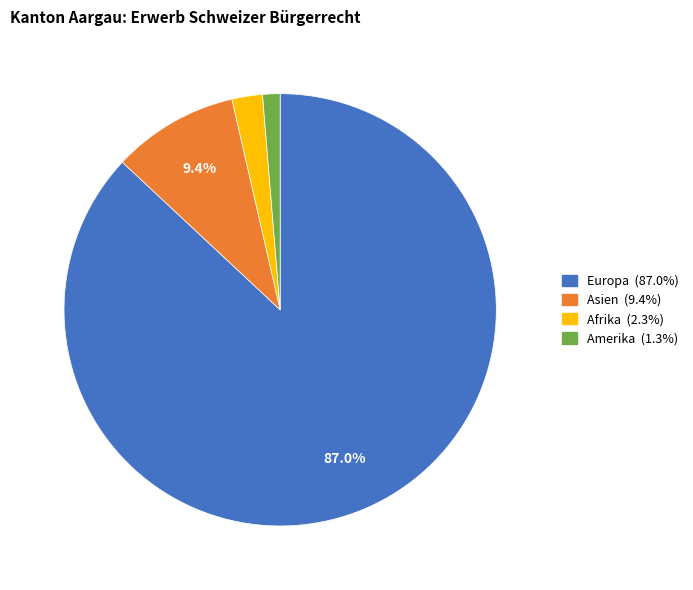

Is there a majority slice in this chart?

Yes